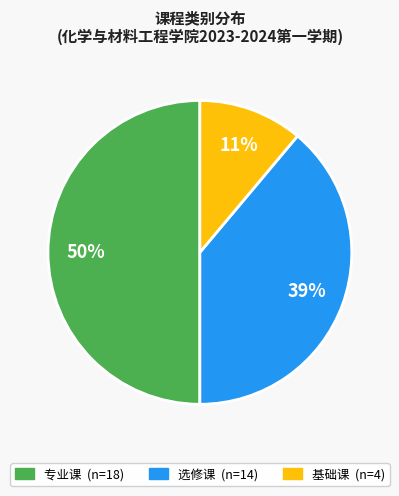

Is it true that 选修课 is 39% of the pie?

True